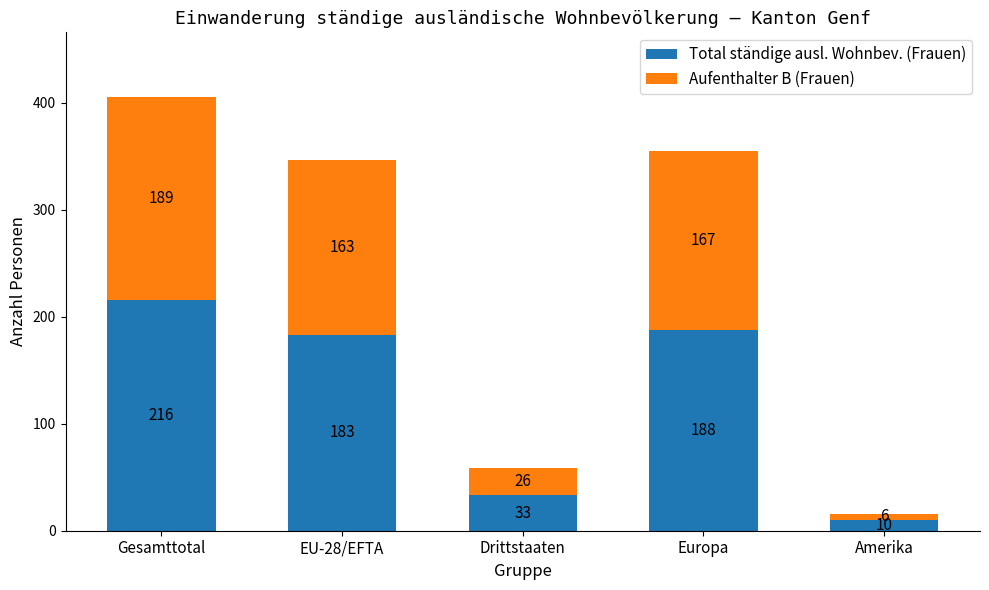

Reading left to right, transcribe the values for Total ständige ausl. Wohnbev. (Frauen).

Gesamttotal=216	EU-28/EFTA=183	Drittstaaten=33	Europa=188	Amerika=10